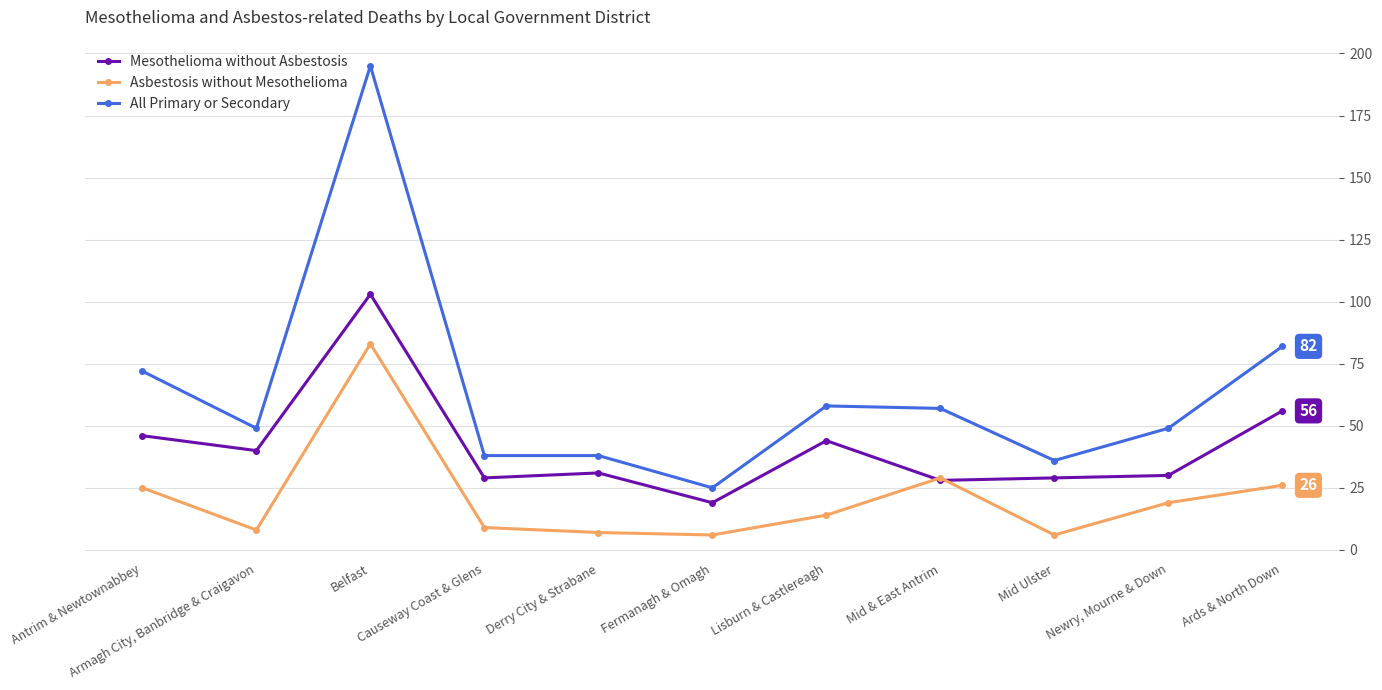

Between Antrim & Newtownabbey and Newry, Mourne & Down, which series saw the biggest shift?

All Primary or Secondary